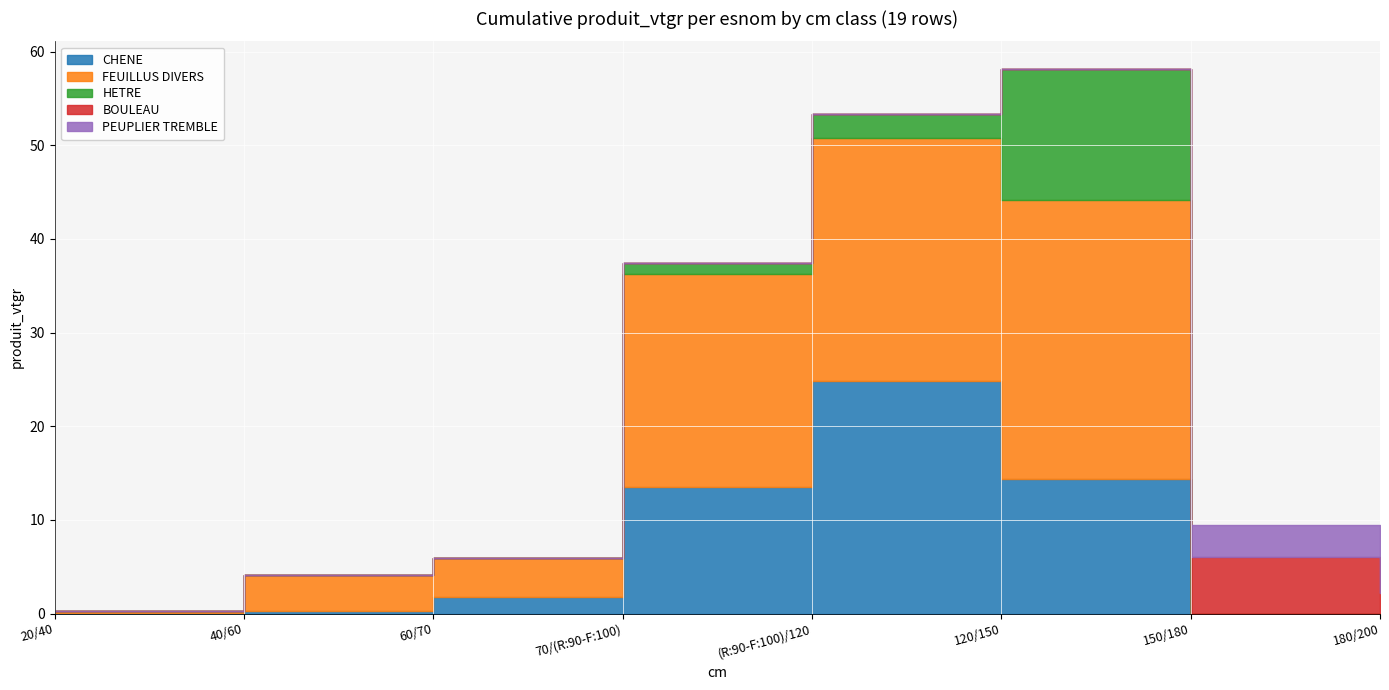

Reading left to right, list all the values displayed in this chart.

CHENE: 0.1	0.2	1.8	13.5	24.8	14.4	0.0	0.0
FEUILLUS DIVERS: 0.2	3.8	4.2	22.8	26.0	29.7	0.0	0.0
HETRE: 0.0	0.0	0.0	1.2	2.6	14.0	0.0	0.0
BOULEAU: 0.0	0.0	0.0	0.0	0.0	0.0	6.1	2.2
PEUPLIER TREMBLE: 0.0	0.0	0.0	0.0	0.0	0.0	3.4	2.5